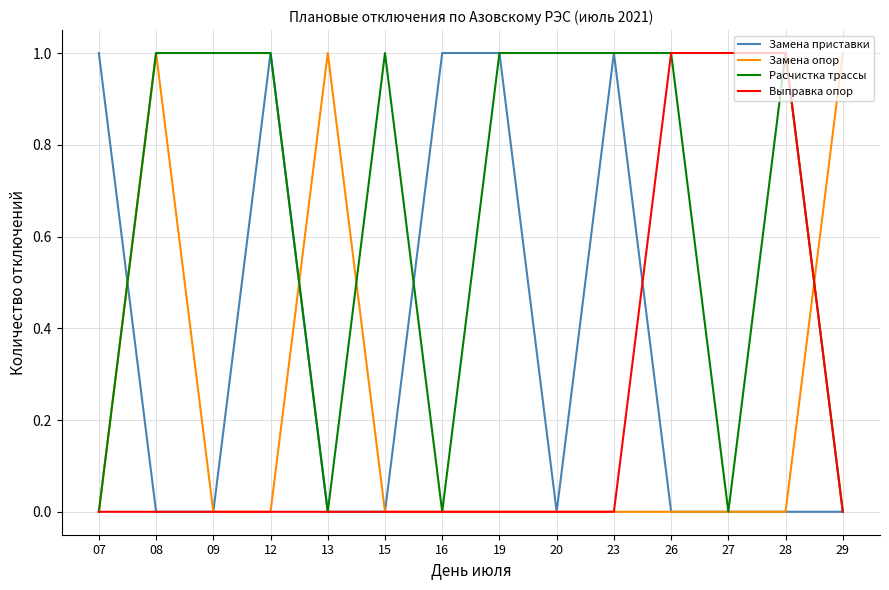

True or false: Расчистка трассы has more than 0 interior local peaks.

True